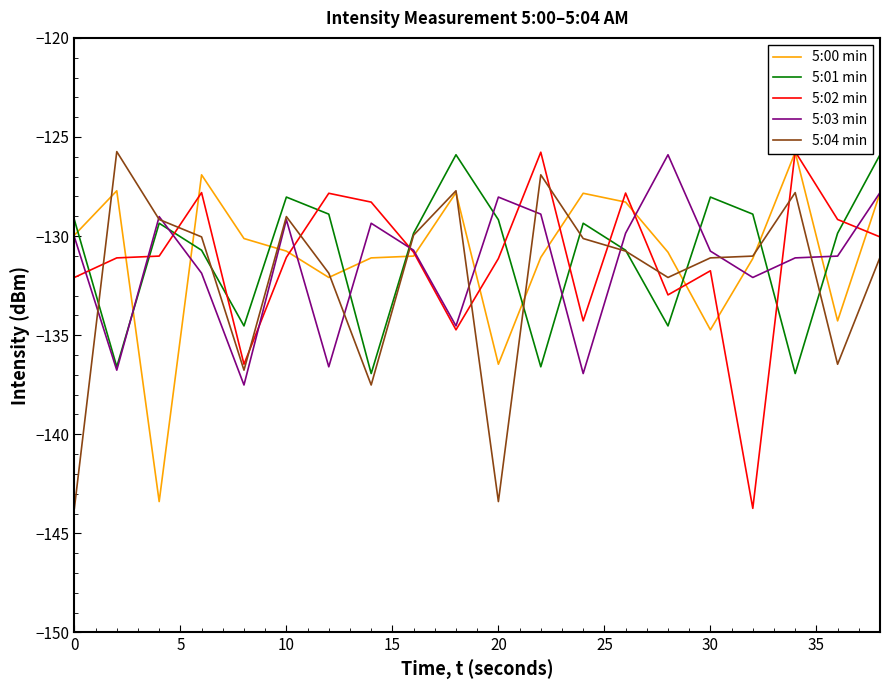

Is the value of 5:04 min at 20 greater than the value of 5:03 min at 16?

No